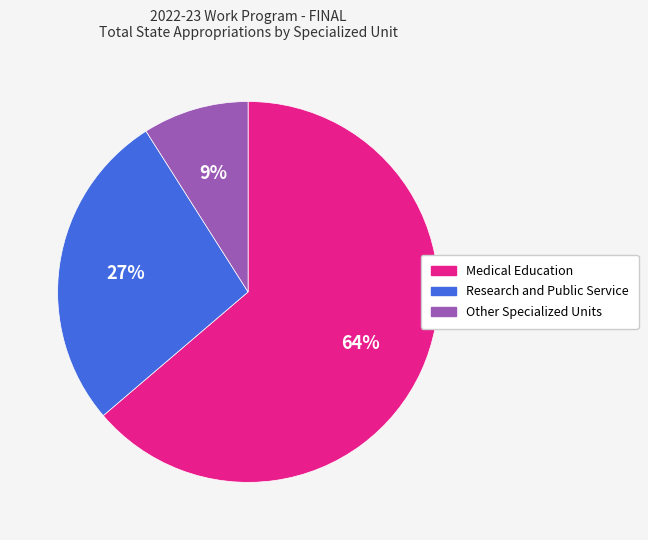

Does Other Specialized Units represent more than half of the total?

No